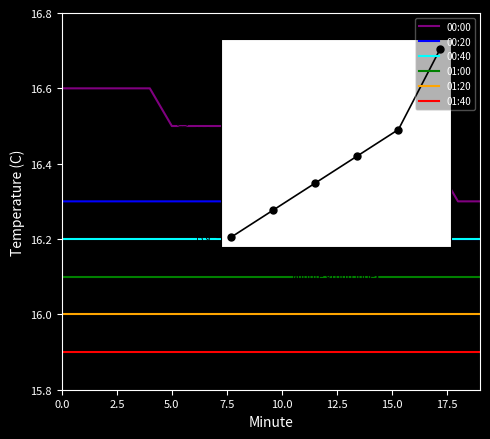

What is the maximum value for 00:00?

16.6